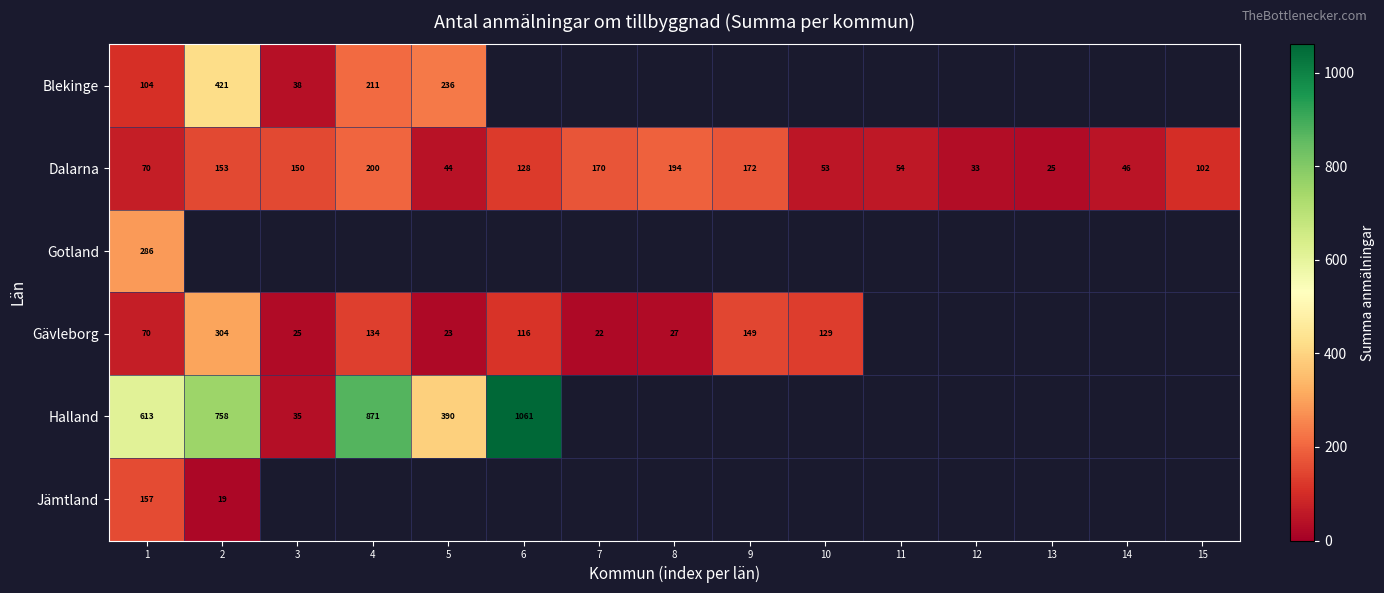

What is the minimum value shown in the chart?

19.0